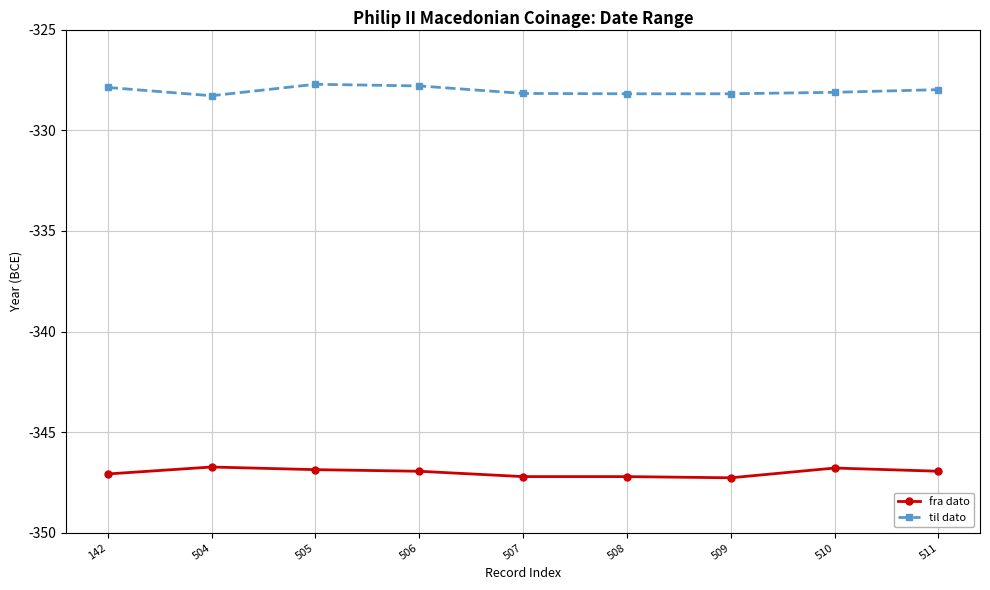

Rank the series by their average value, from highest to lowest.

til dato, fra dato